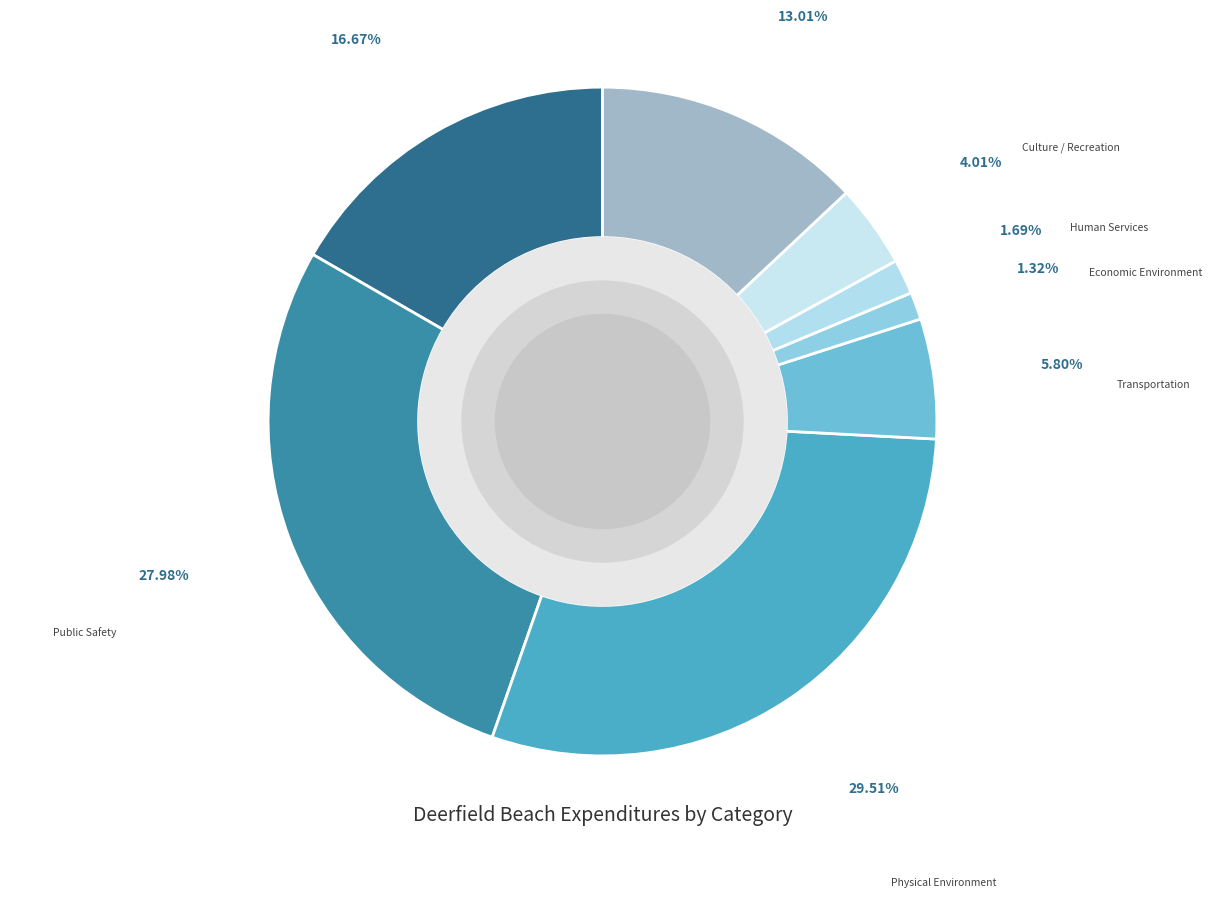

How many slices are in this pie chart?

8